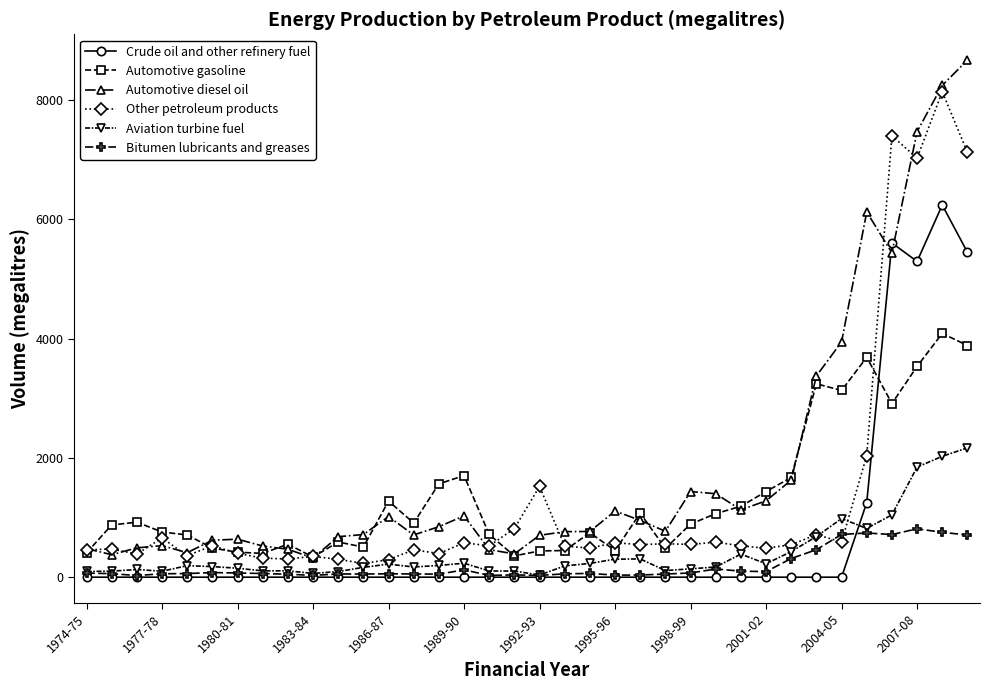

Which series has the widest spread of values?

Automotive diesel oil